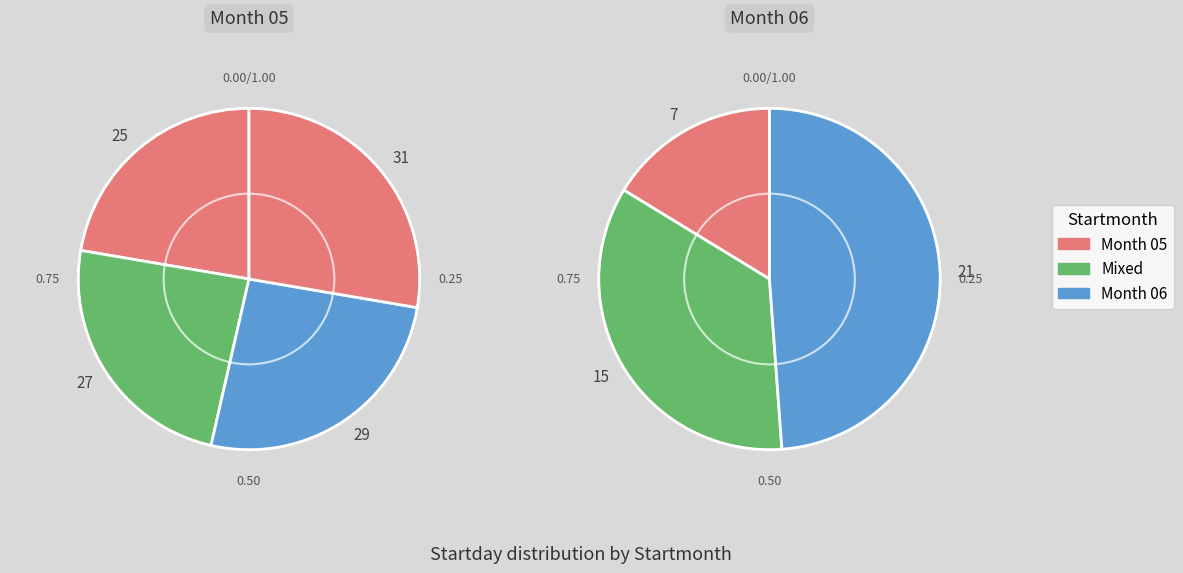

Count the number of slices in the pie.

7